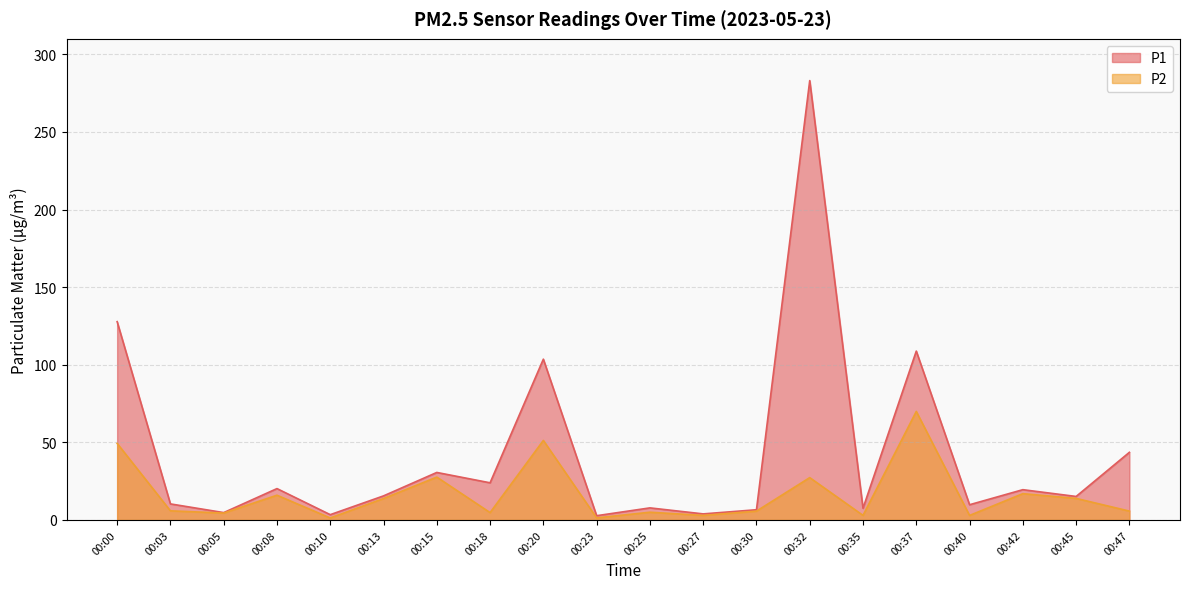

Does the chart have visible grid lines?

Yes